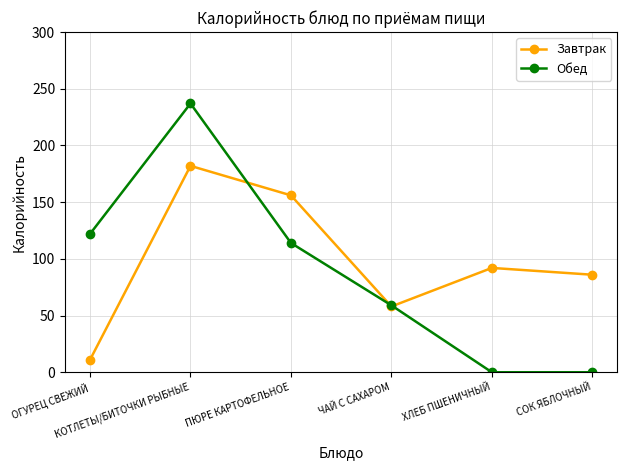

At which label does Завтрак first exceed 92?

КОТЛЕТЫ/БИТОЧКИ РЫБНЫЕ